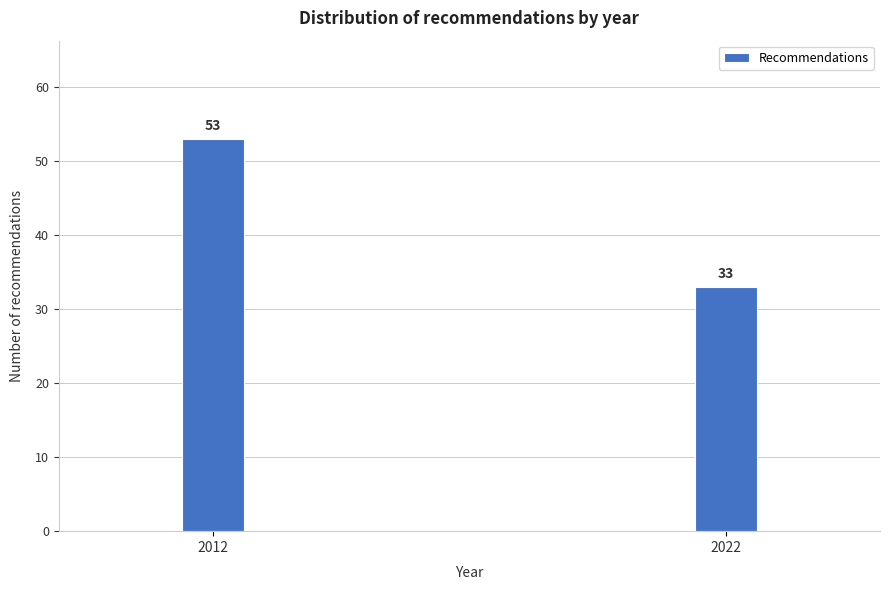

Reading left to right, transcribe all the data shown in this chart.

53	33